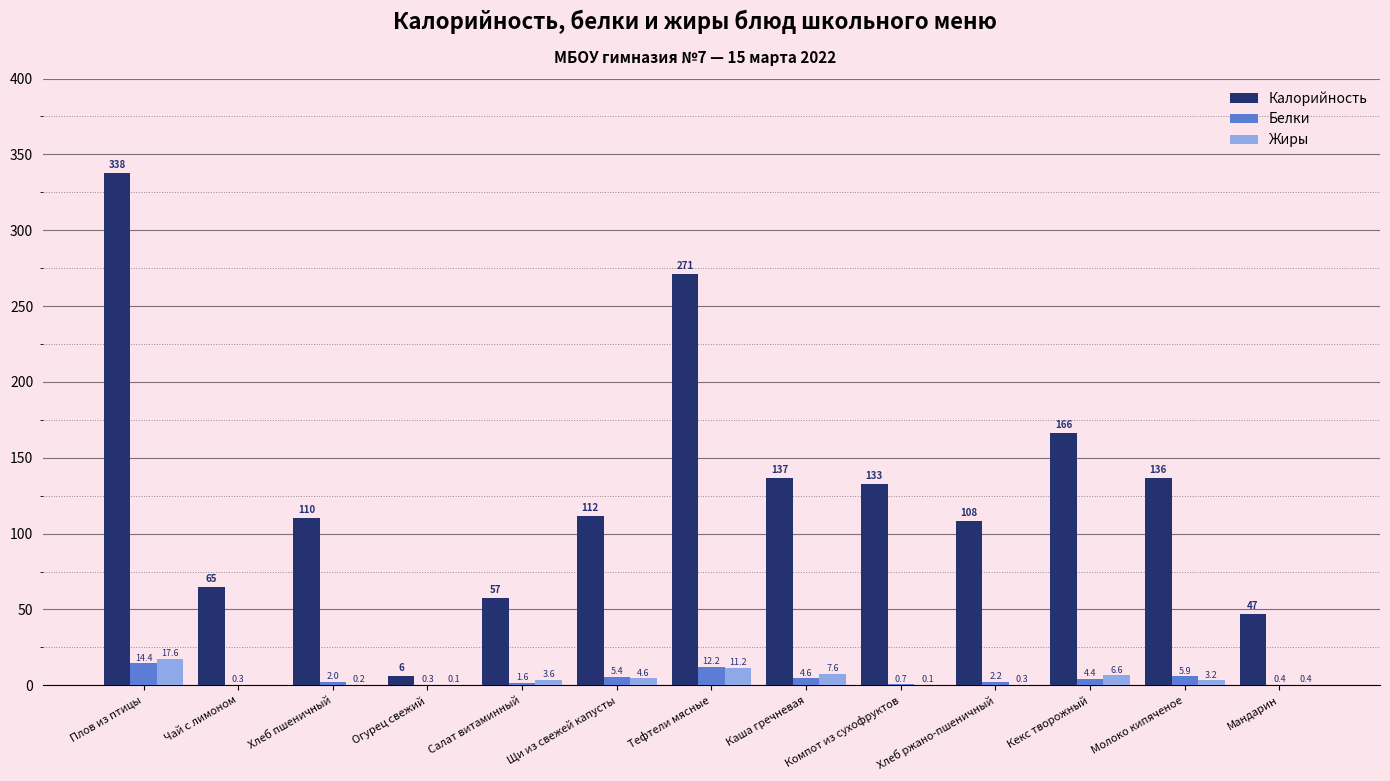

What is the sum of all Калорийность values?

1685.8